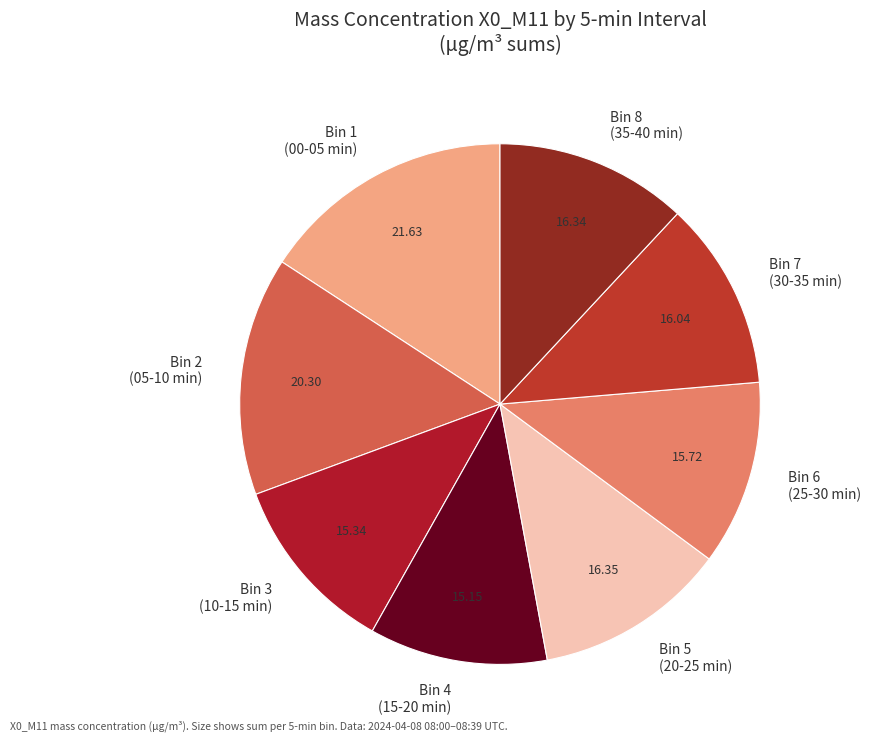

Is the sum of Bin 7 (30-35 min) and Bin 4 (15-20 min) greater than half?

No